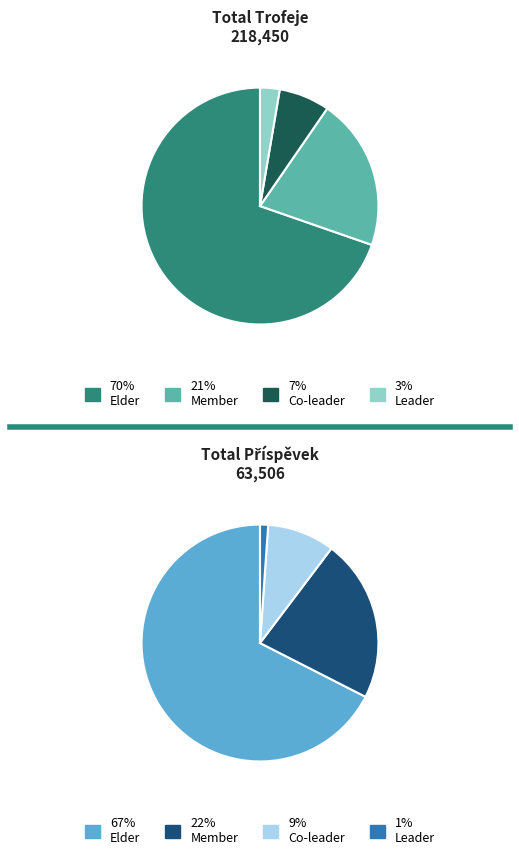

Combined, what portion of the pie is Co-leader and Leader?

10.8%